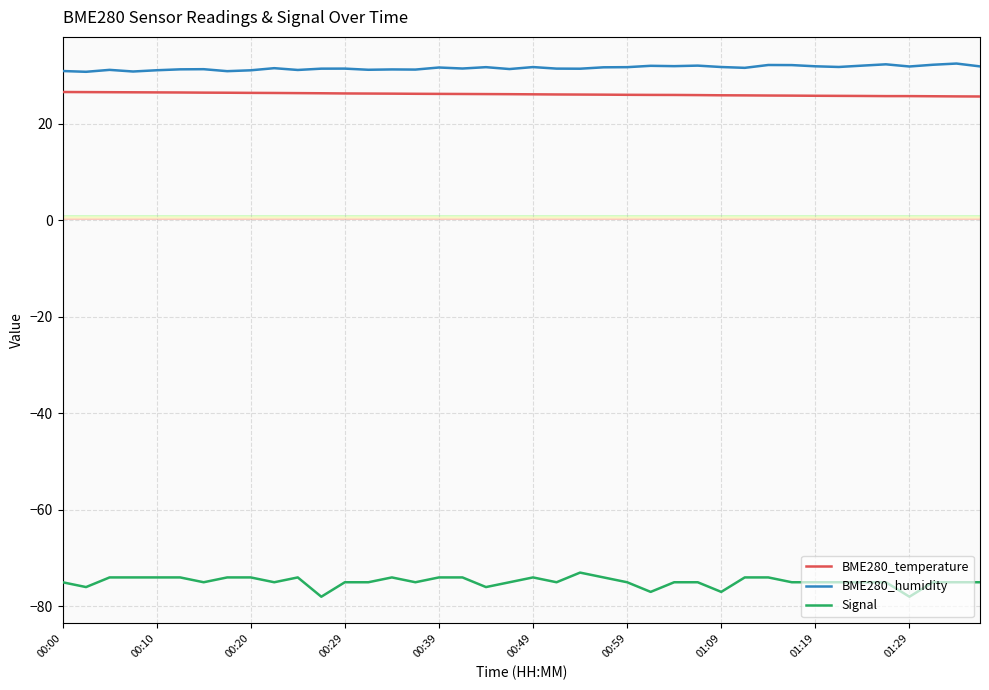

What are all the series names shown in the legend?

BME280_temperature, BME280_humidity, Signal